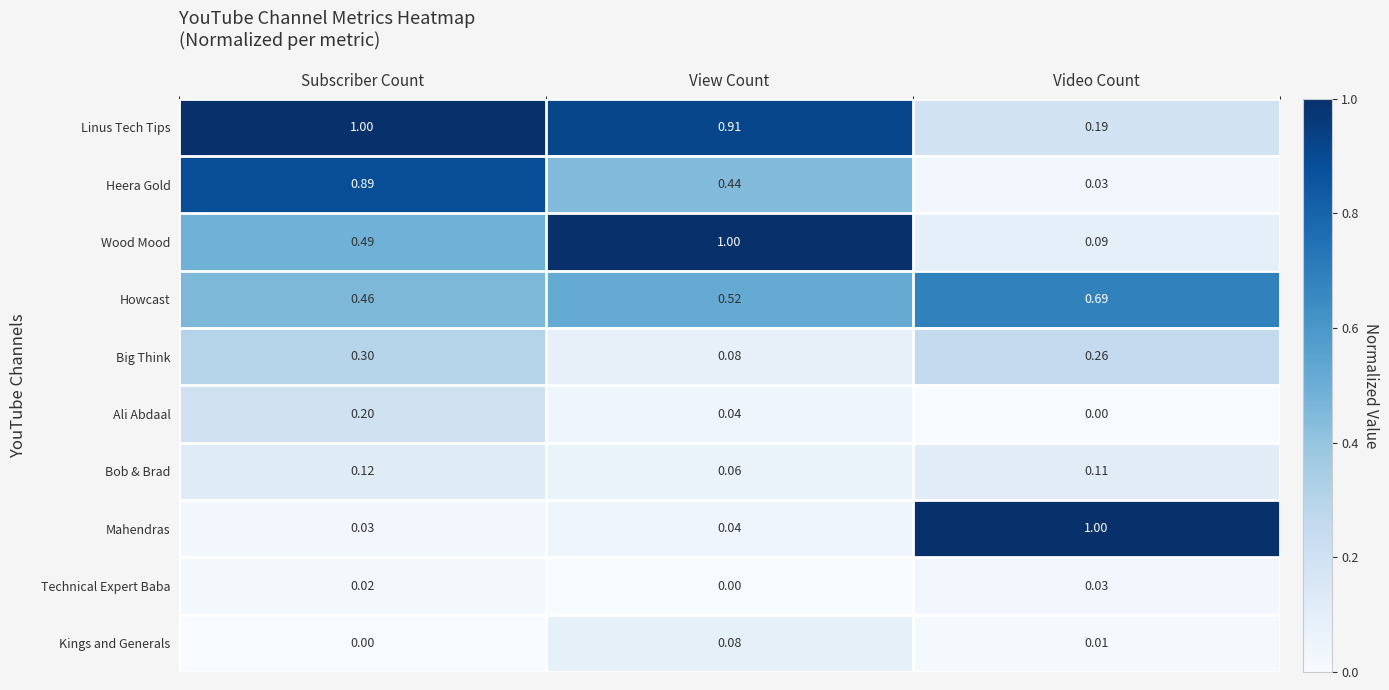

Which series has the widest spread of values?

Mahendras